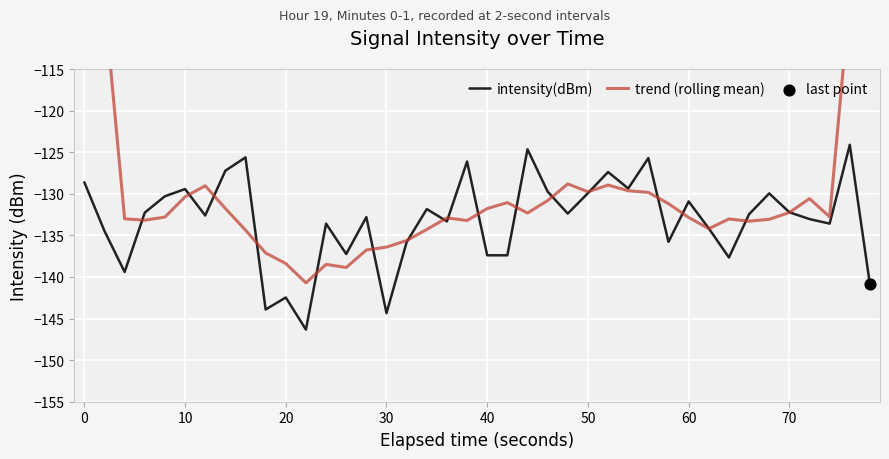

What are all the series names shown in the legend?

intensity(dBm), trend (rolling mean)